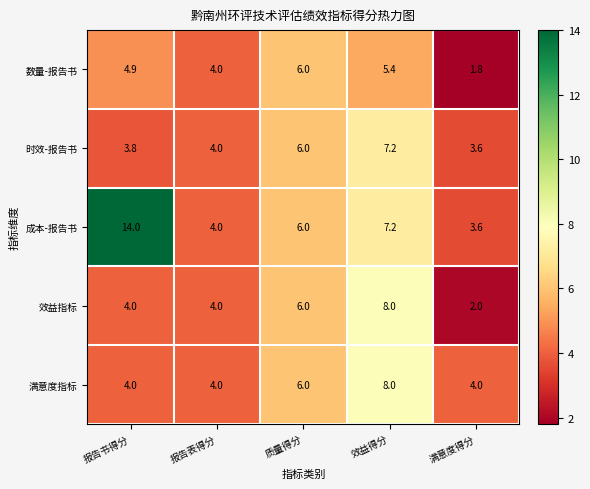

What is the total value across all series at 报告书得分?

30.7